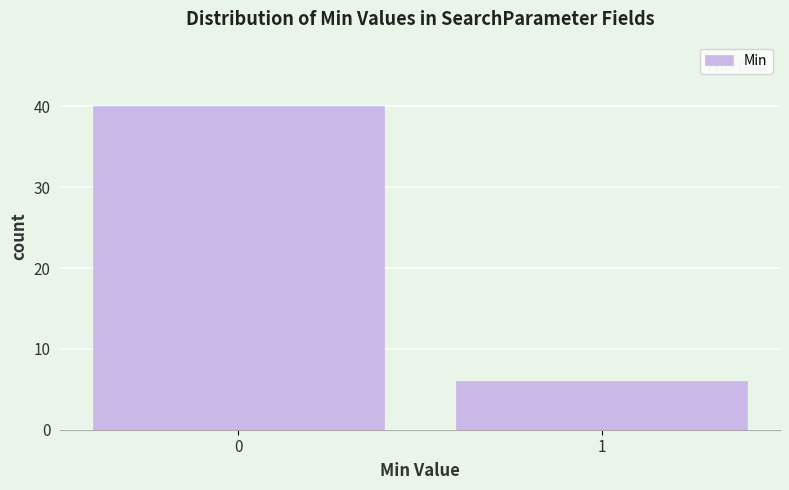

Reading right to left, transcribe all the data shown in this chart.

6	40